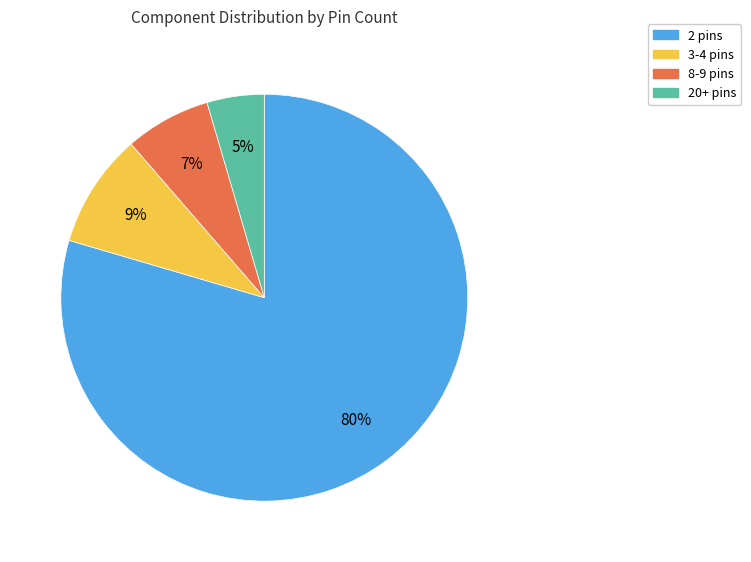

Is there any slice that represents more than half of the pie?

Yes